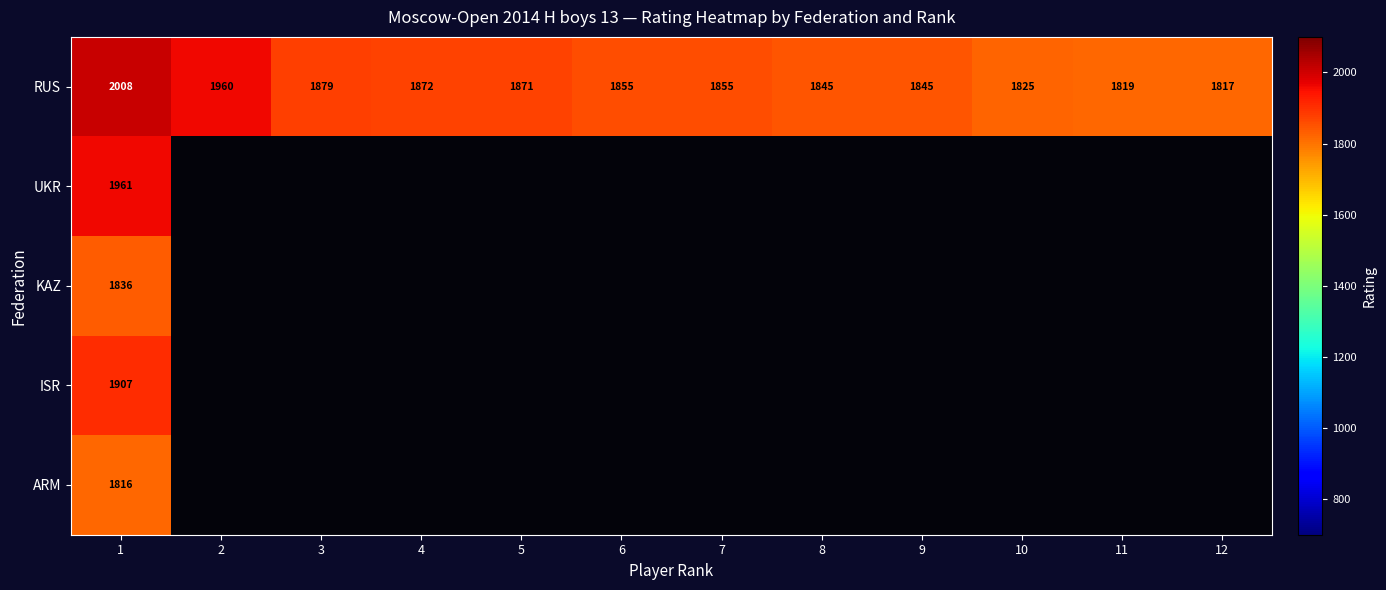

At which label does RUS reach its peak?

1